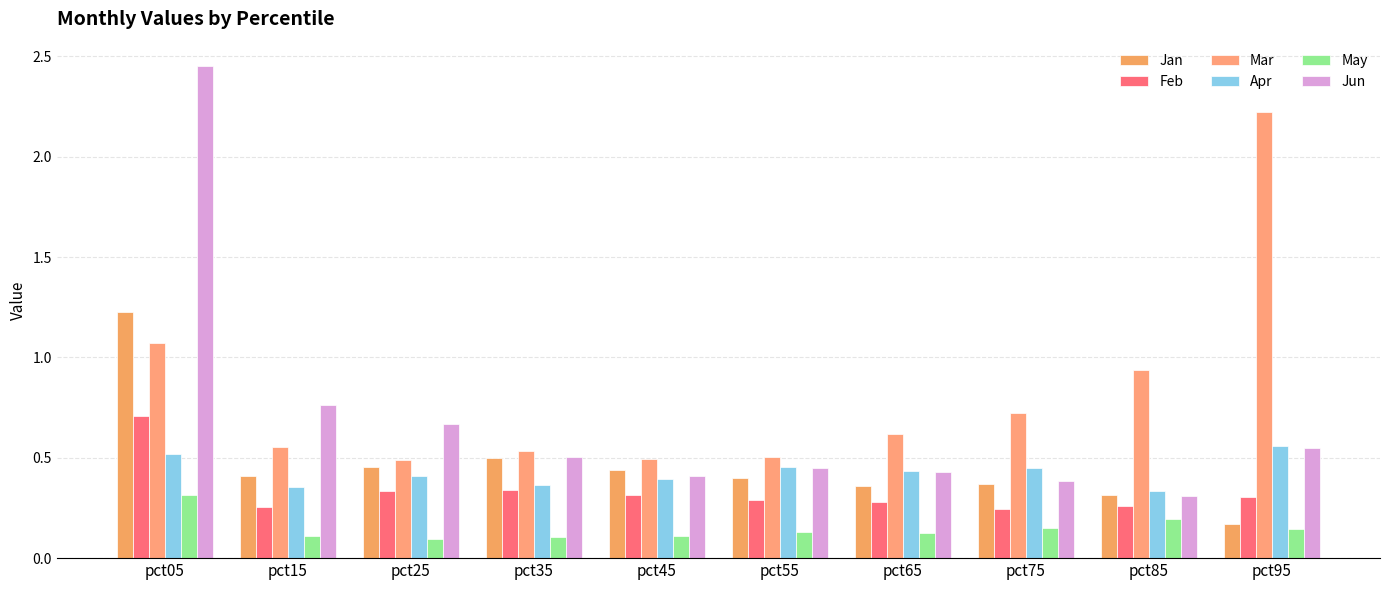

How many bars are there in total?

60